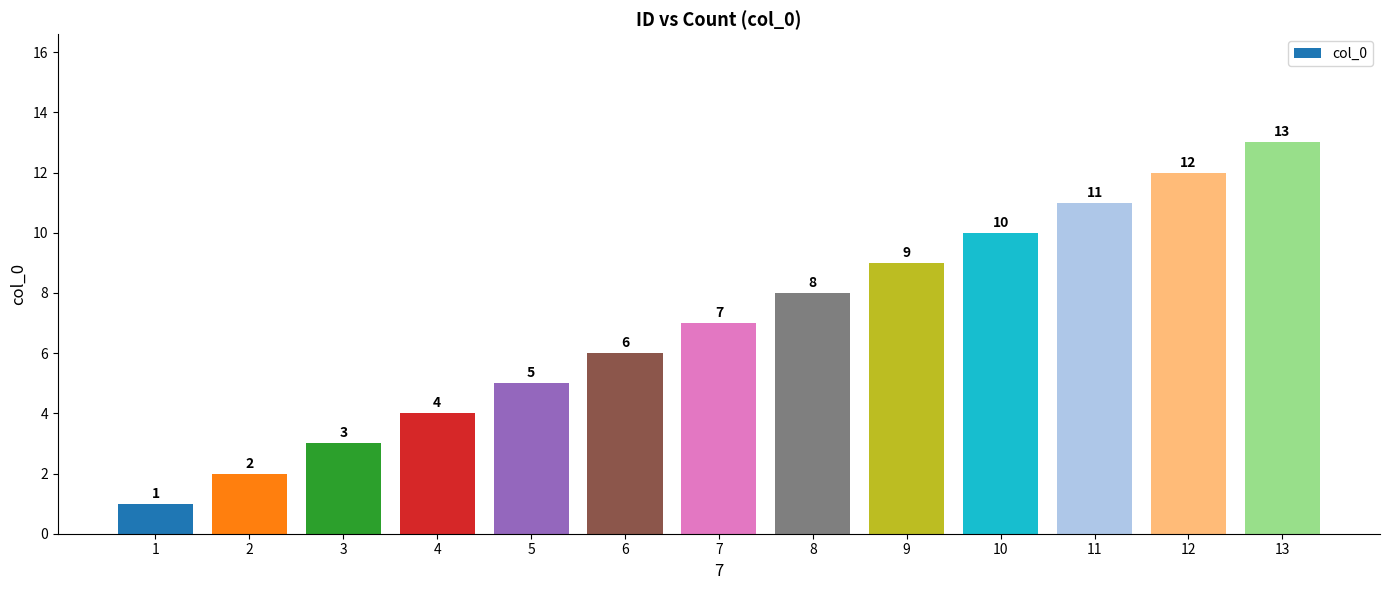

Is it true that the value at 7 is 10?

False